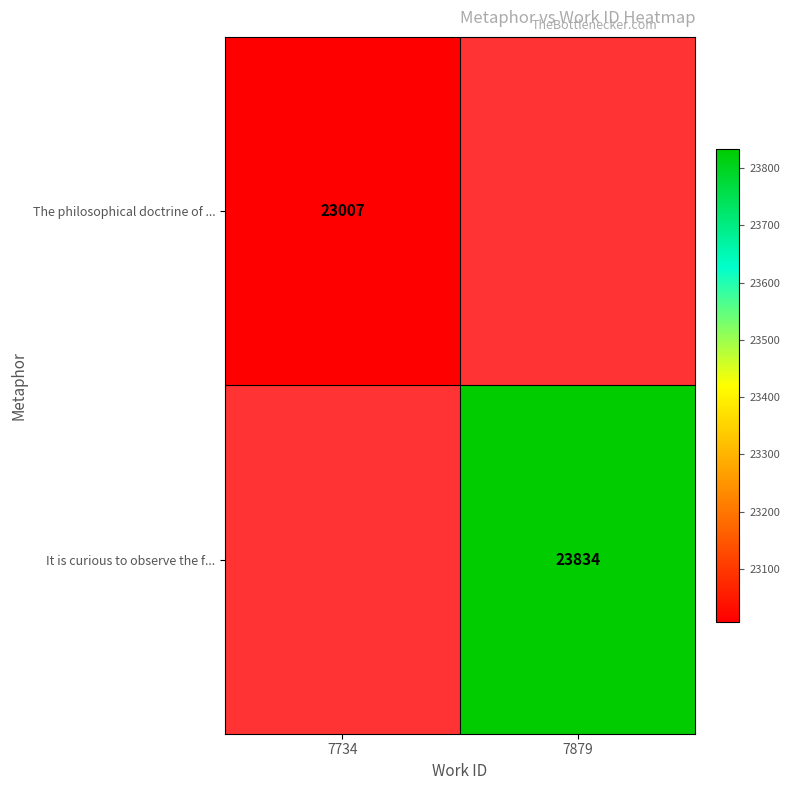

The value of The philosophical doctrine of ... at 7734 is 23007. True or false?

True